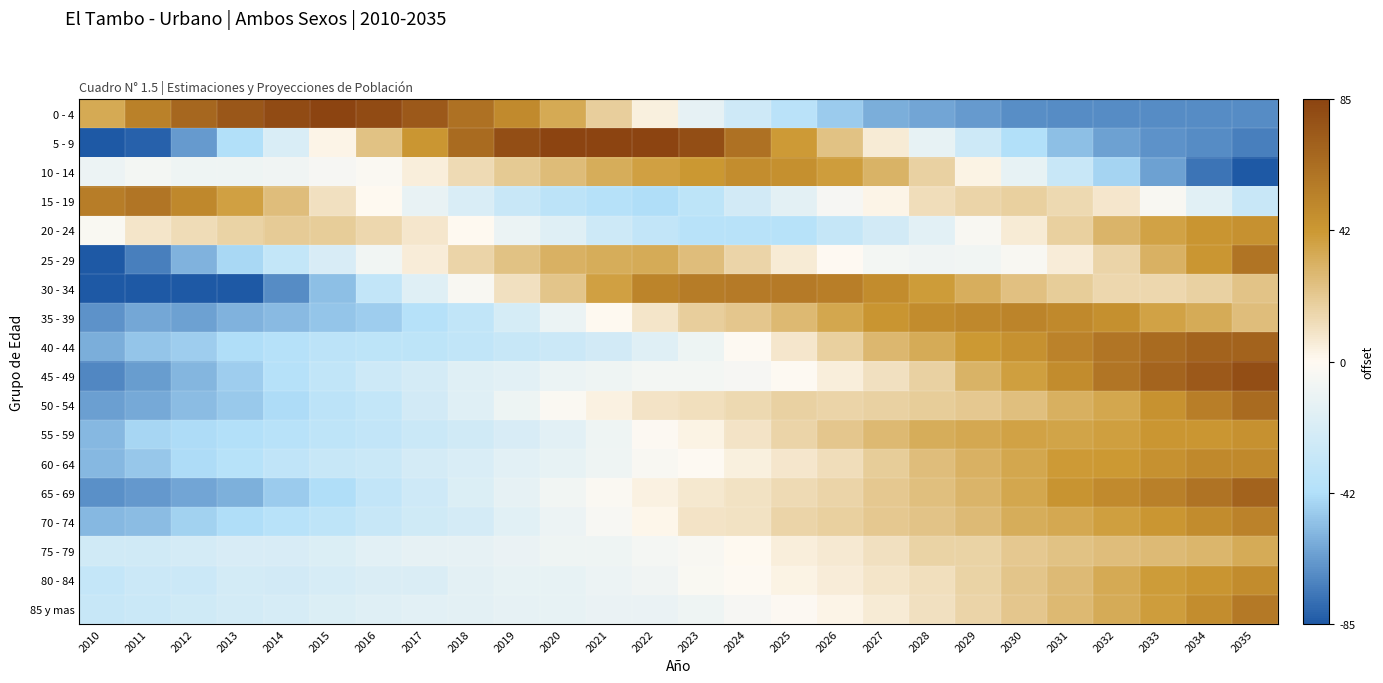

How many distinct data groups are displayed?

18